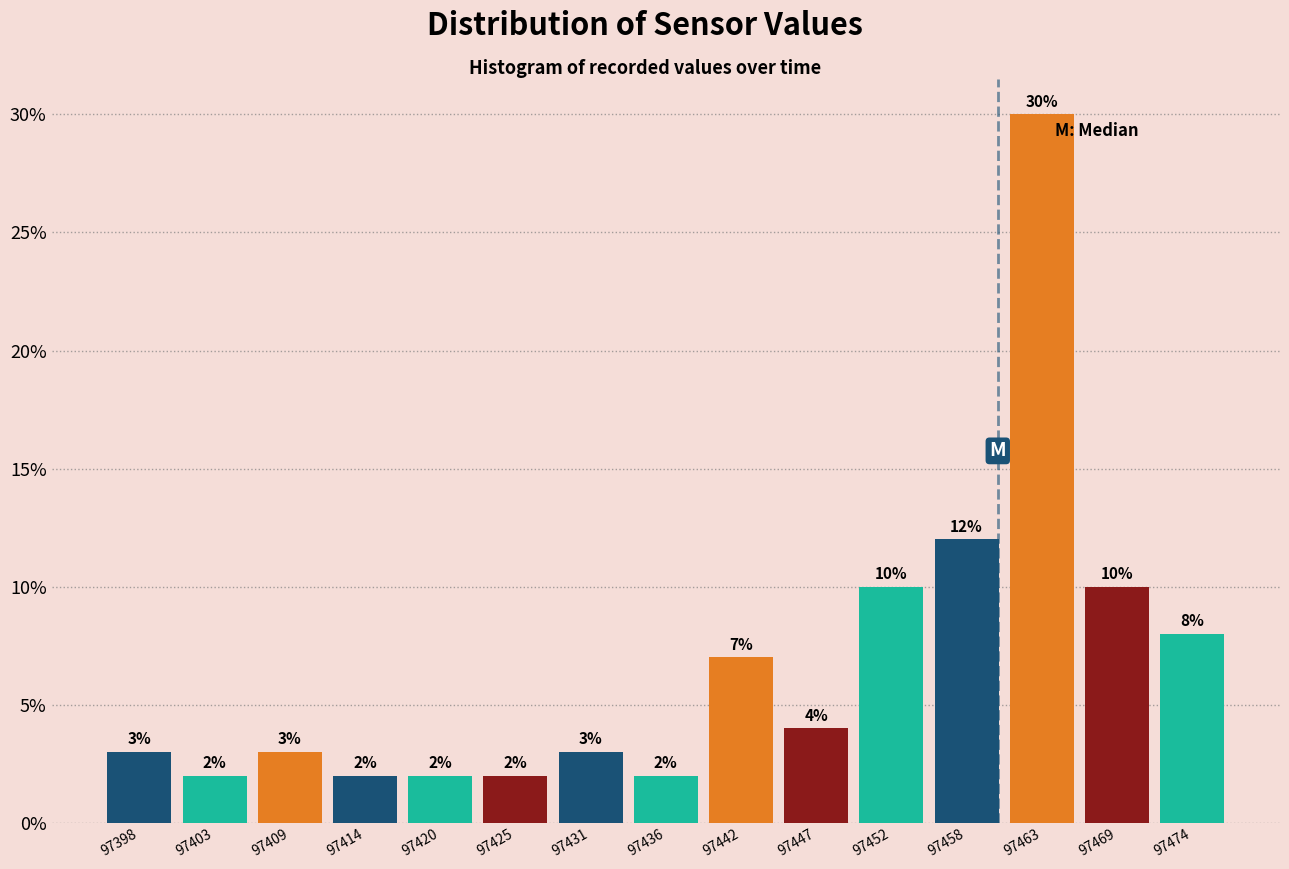

Over which range of the x-axis is the bar tallest?

97461 to 97466